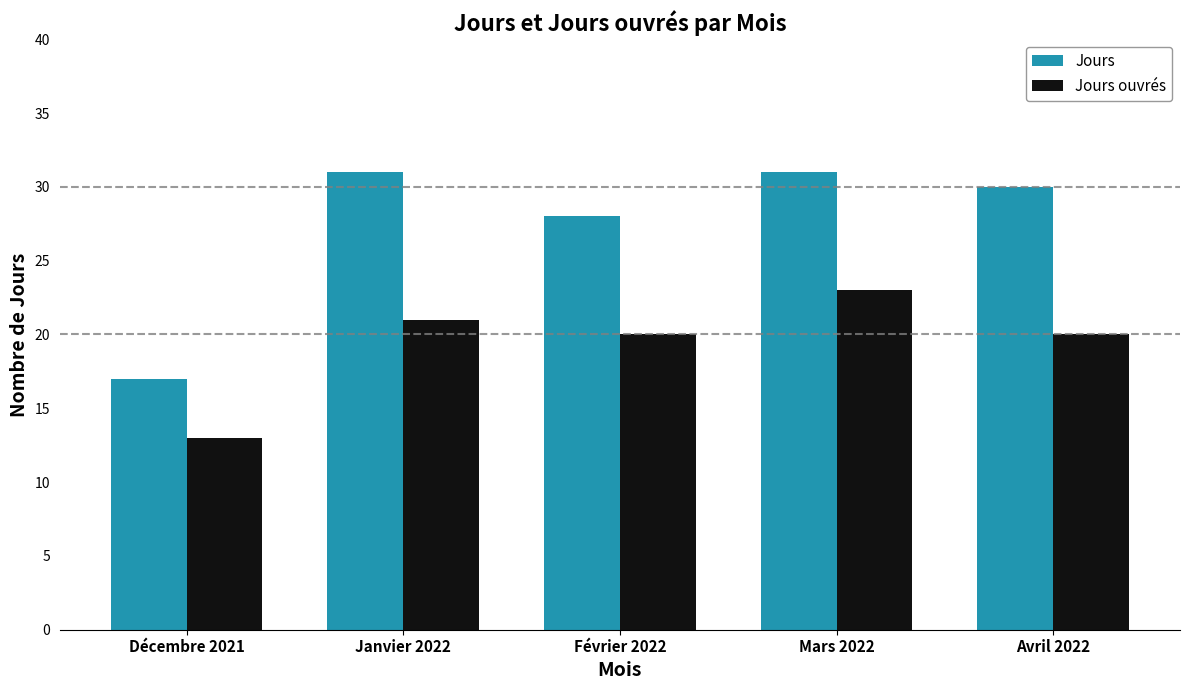

Where does the Jours ouvrés series first go above 20?

Janvier 2022